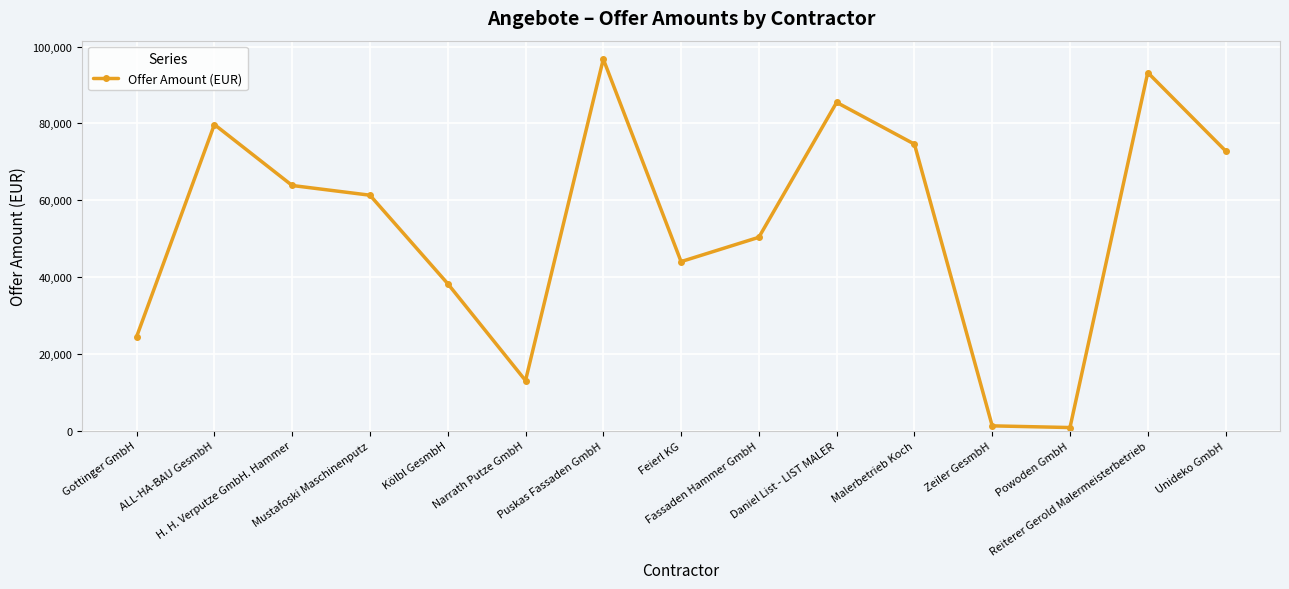

How many values are below 61293?

7